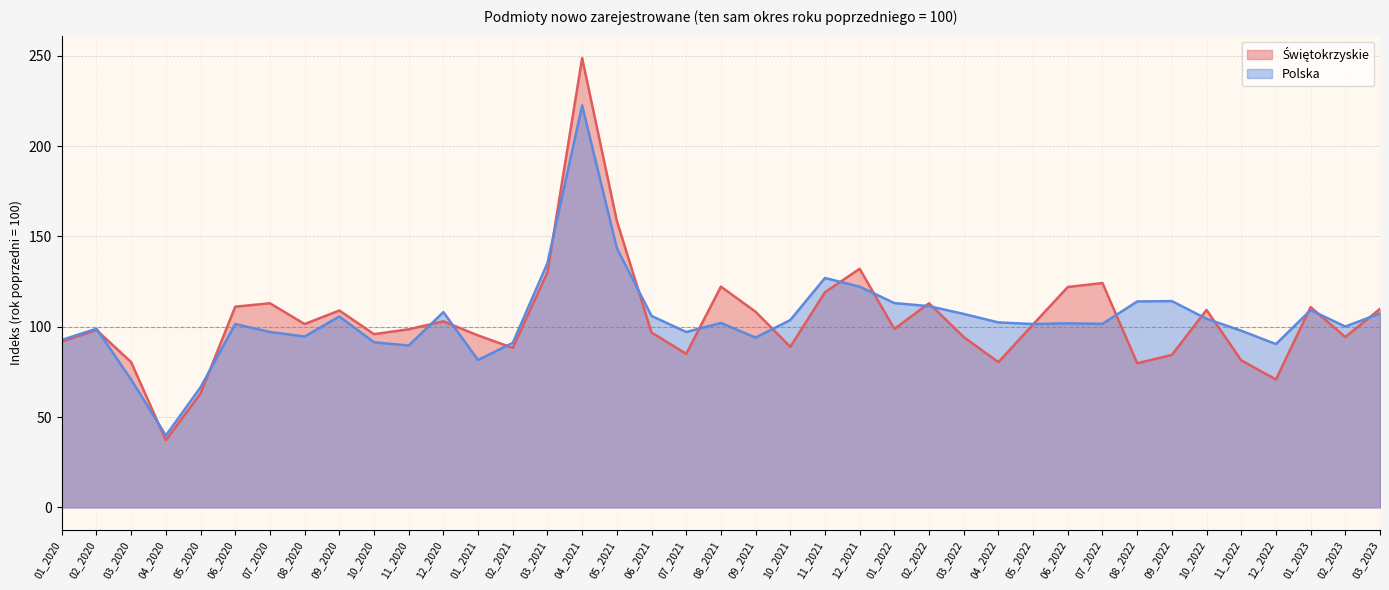

What is the maximum value shown in the chart?

248.7